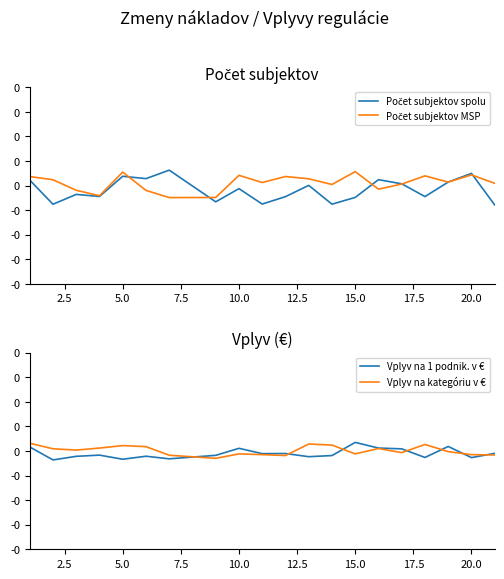

How many data points in Počet subjektov spolu are less than 0?

11